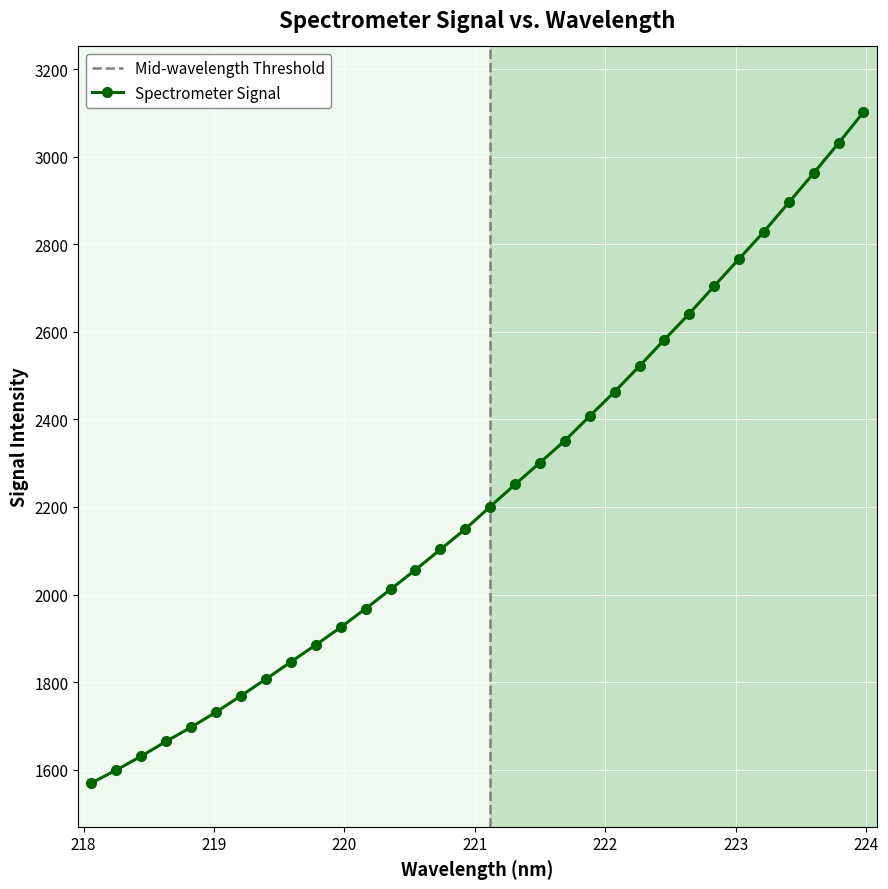

At which category does the chart reach its peak across all series?

223.9802